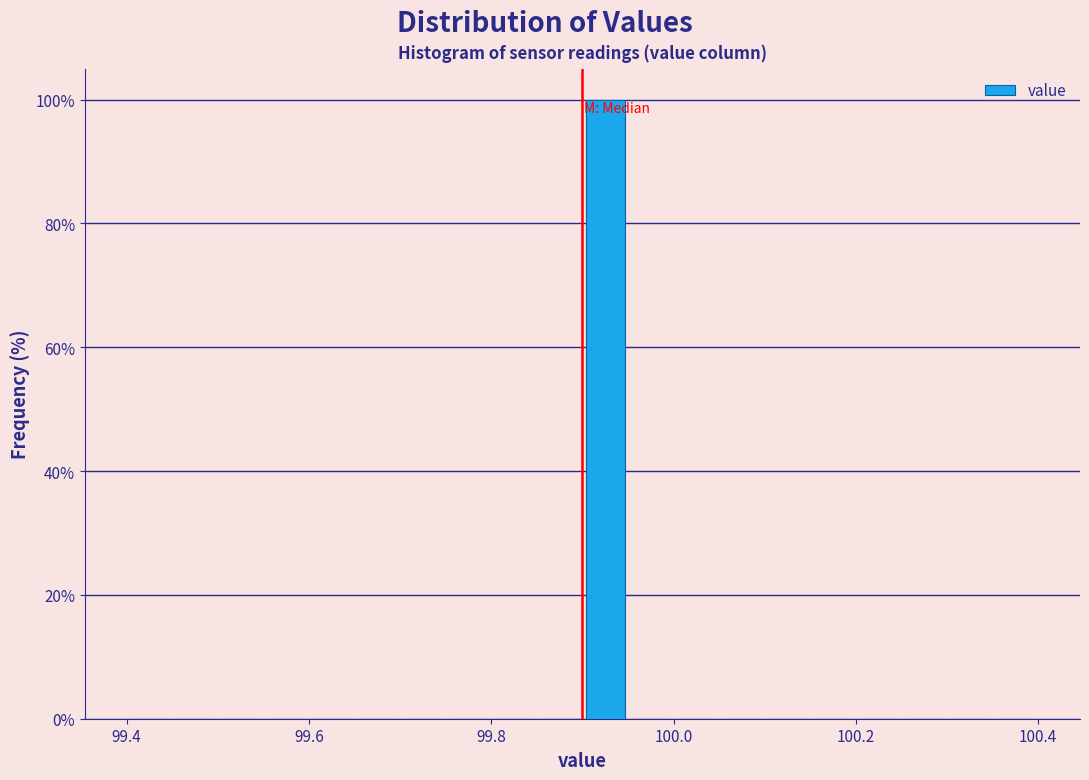

Read against the x-axis, roughly where is the centre of the tallest bar?

99.92